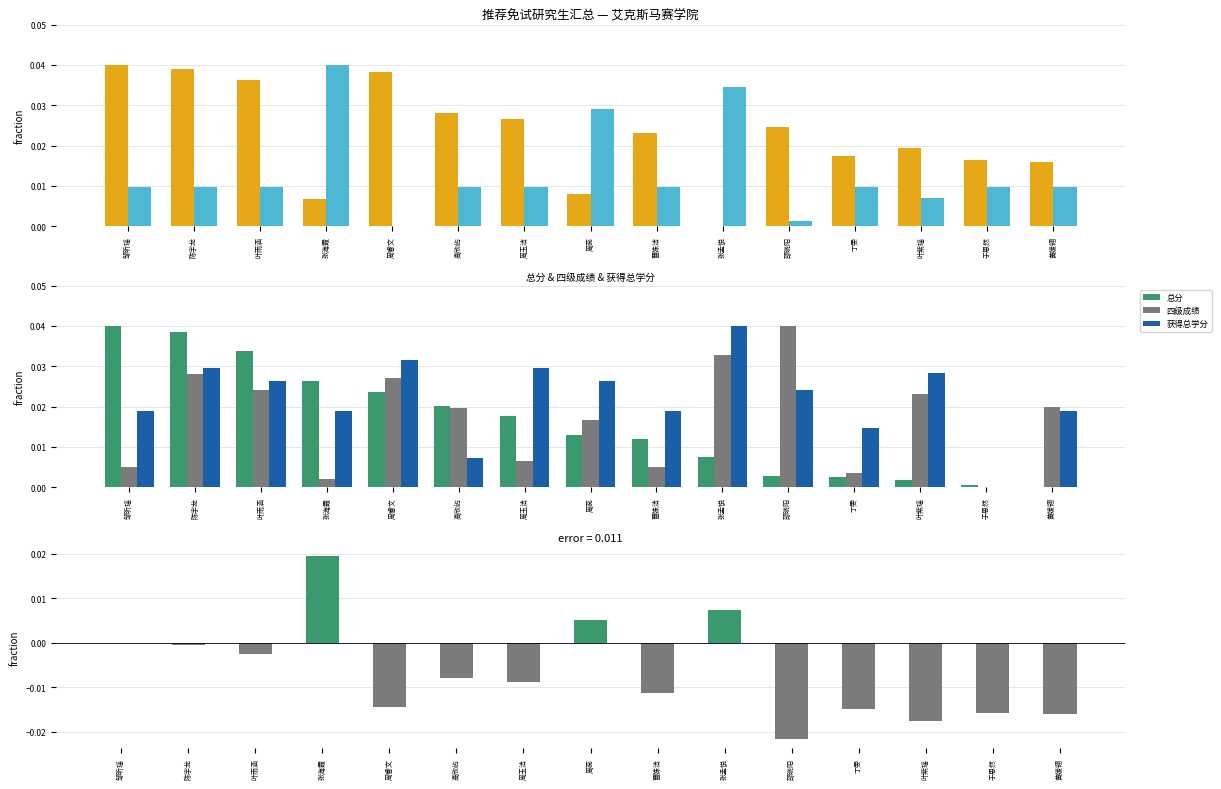

How many groups of bars are there?

15